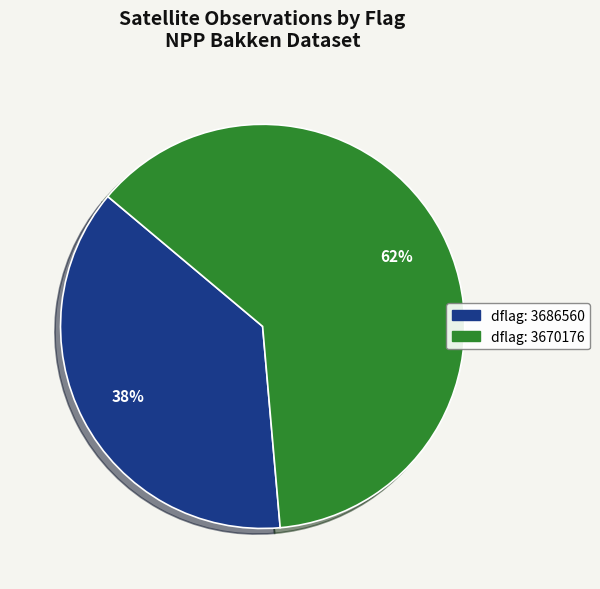

Does any single category account for the majority?

Yes